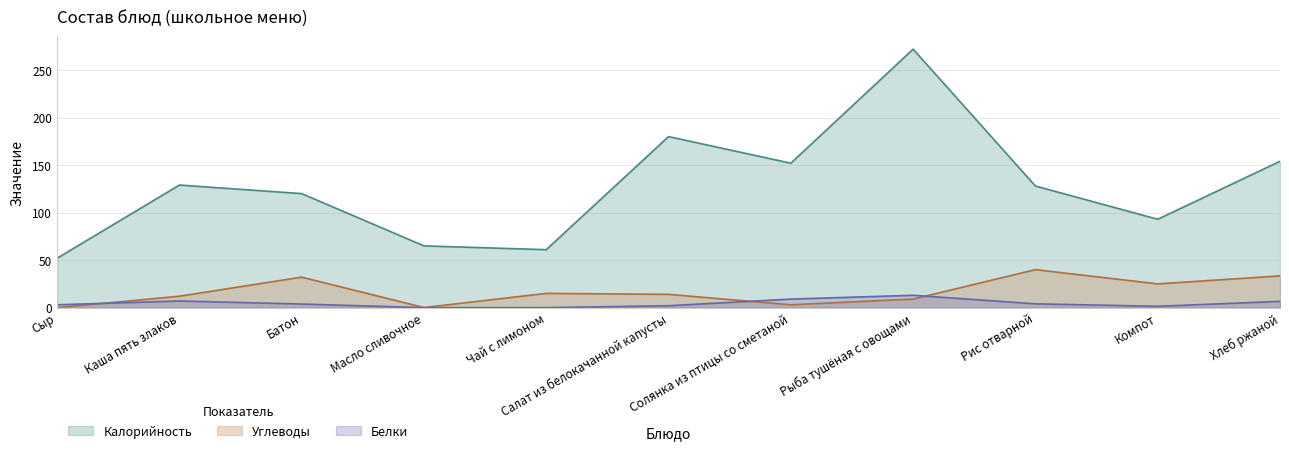

True or false: Углеводы has more than 2 points higher than both neighbors.

True